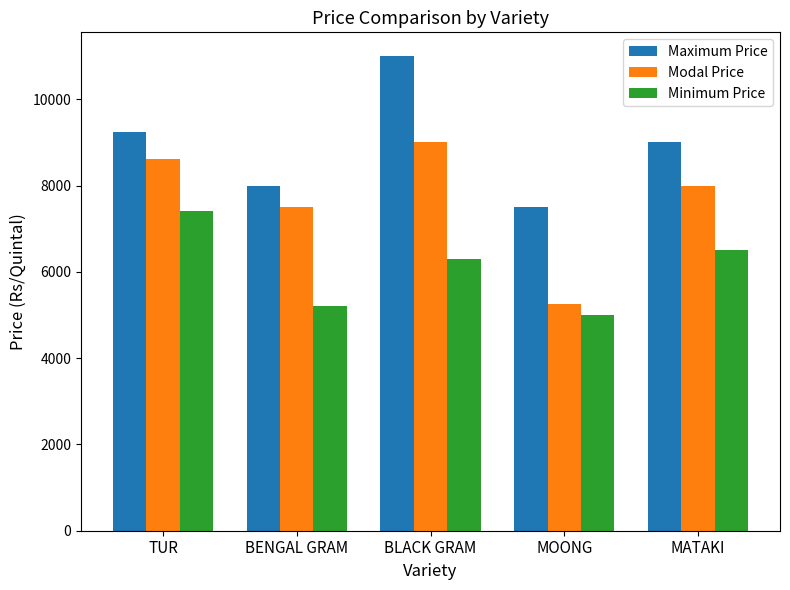

True or false: Maximum Price has a value of 11000 at BLACK GRAM.

True